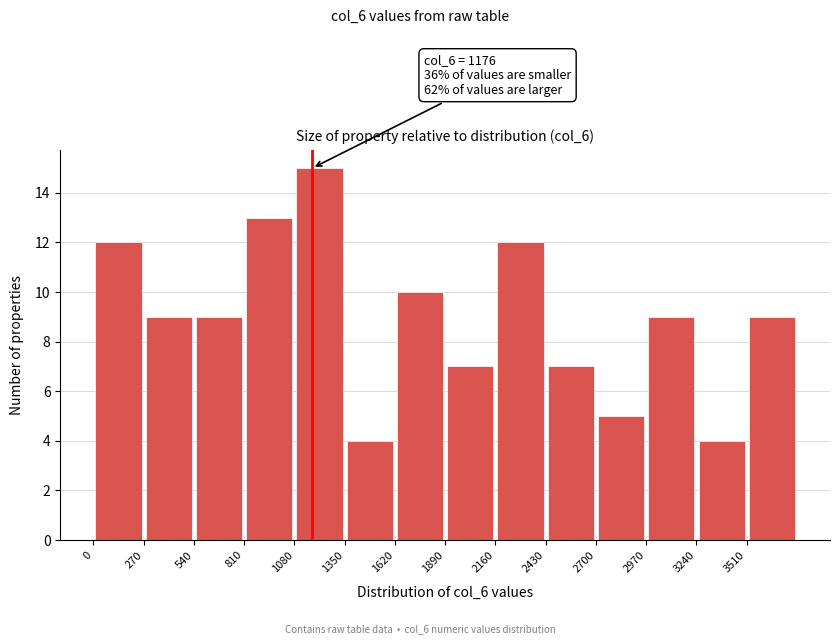

Over which range of the x-axis is the bar tallest?

1080 to 1350